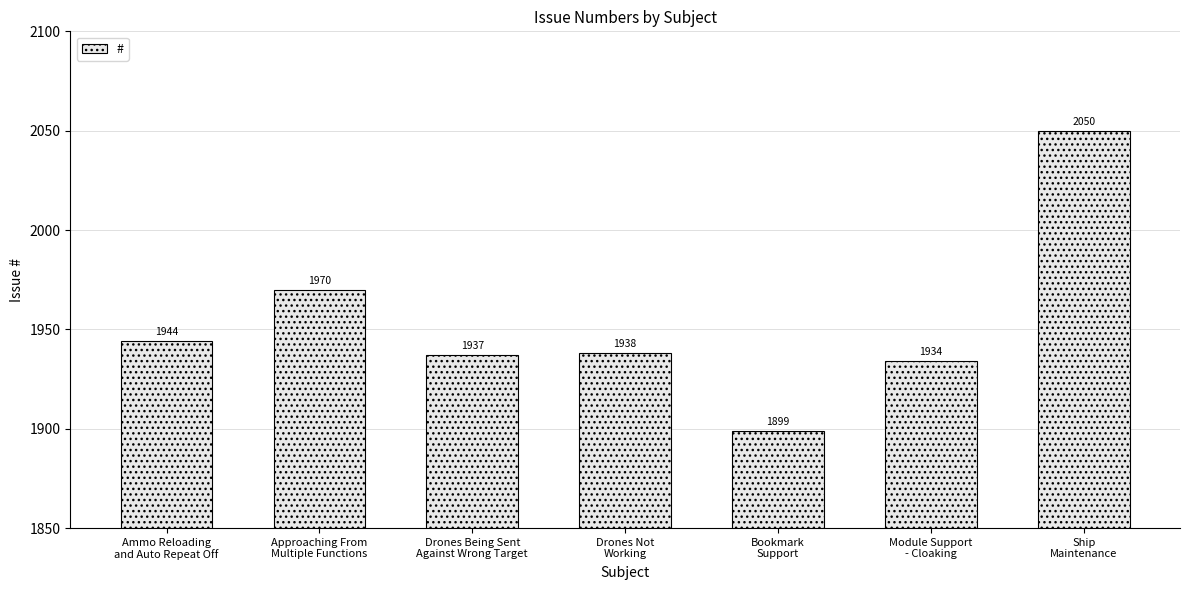

Approximately how many times larger is the value at Drones Not
Working compared to Drones Being Sent
Against Wrong Target?

1.0